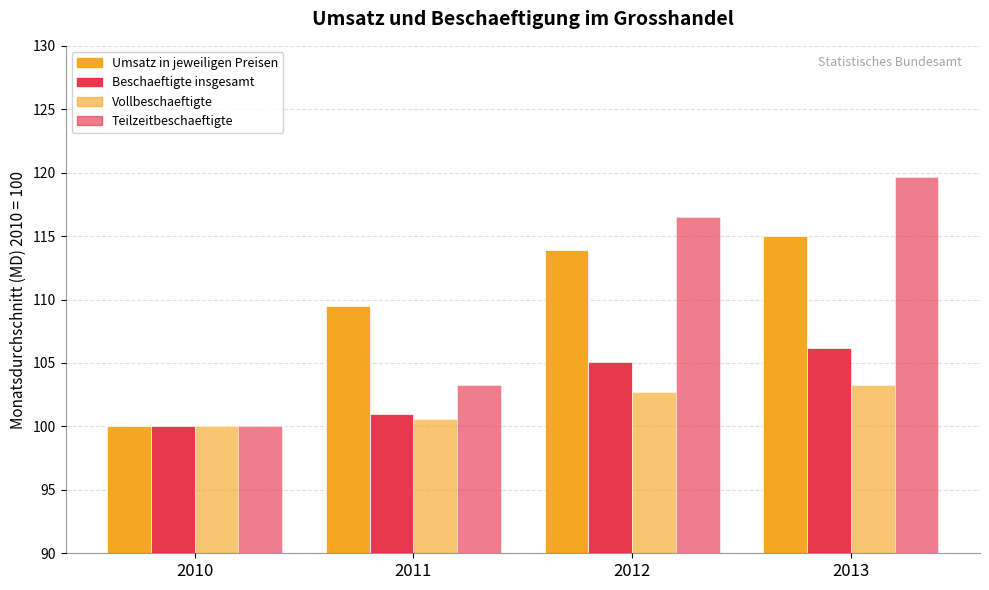

What is the minimum value shown in the chart?

100.0